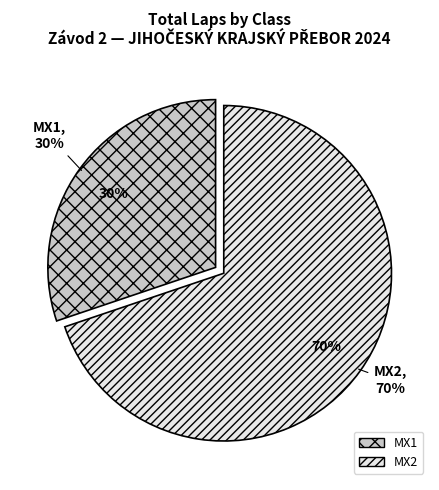

What is the largest slice in the pie chart?

MX2